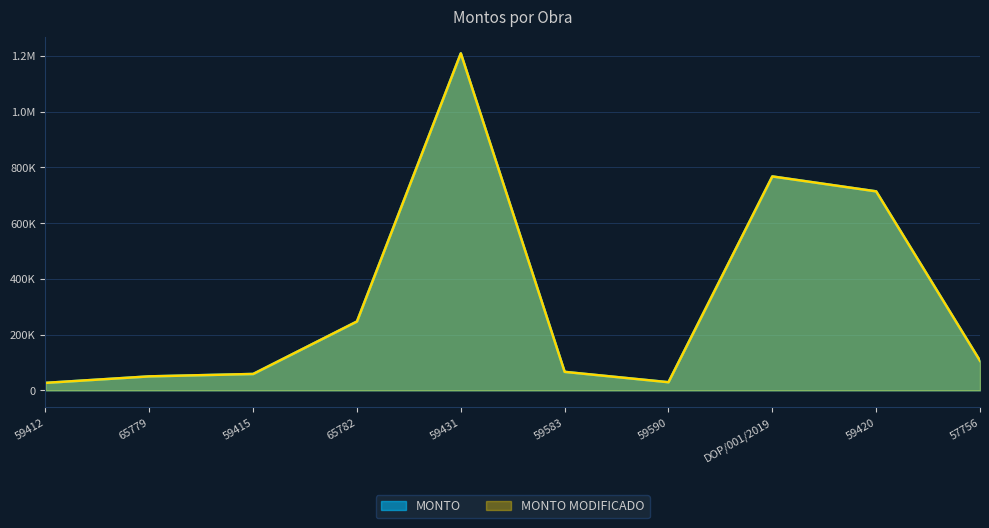

What is the difference between the second highest and minimum values in the MONTO series?

740825.8